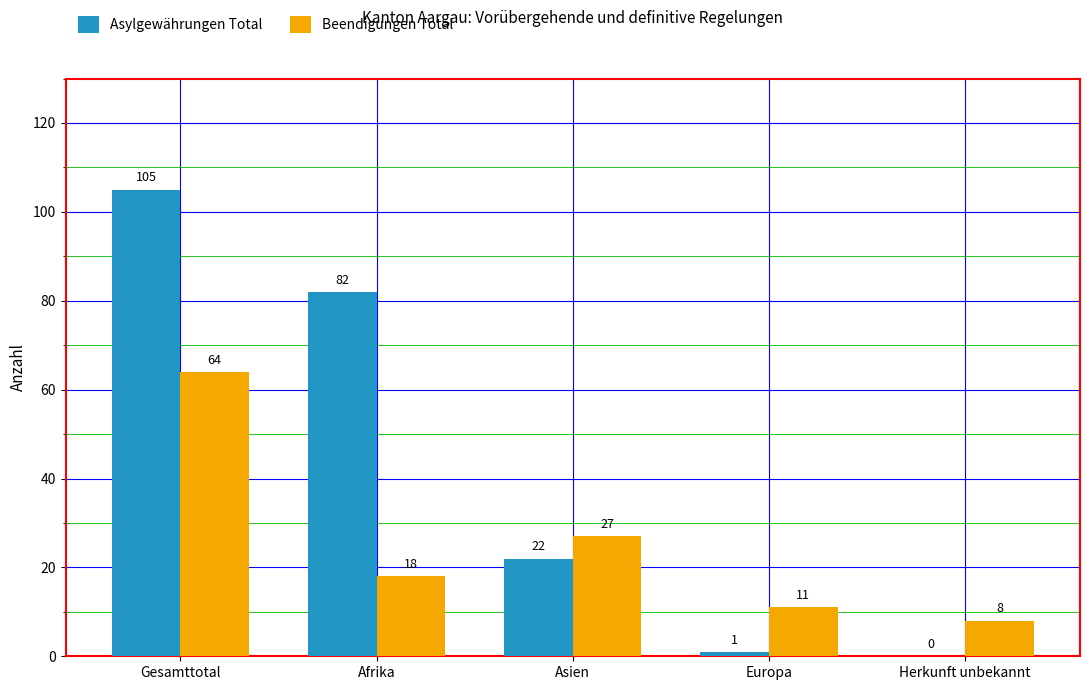

The value of Beendigungen Total at Gesamttotal is 64. True or false?

True